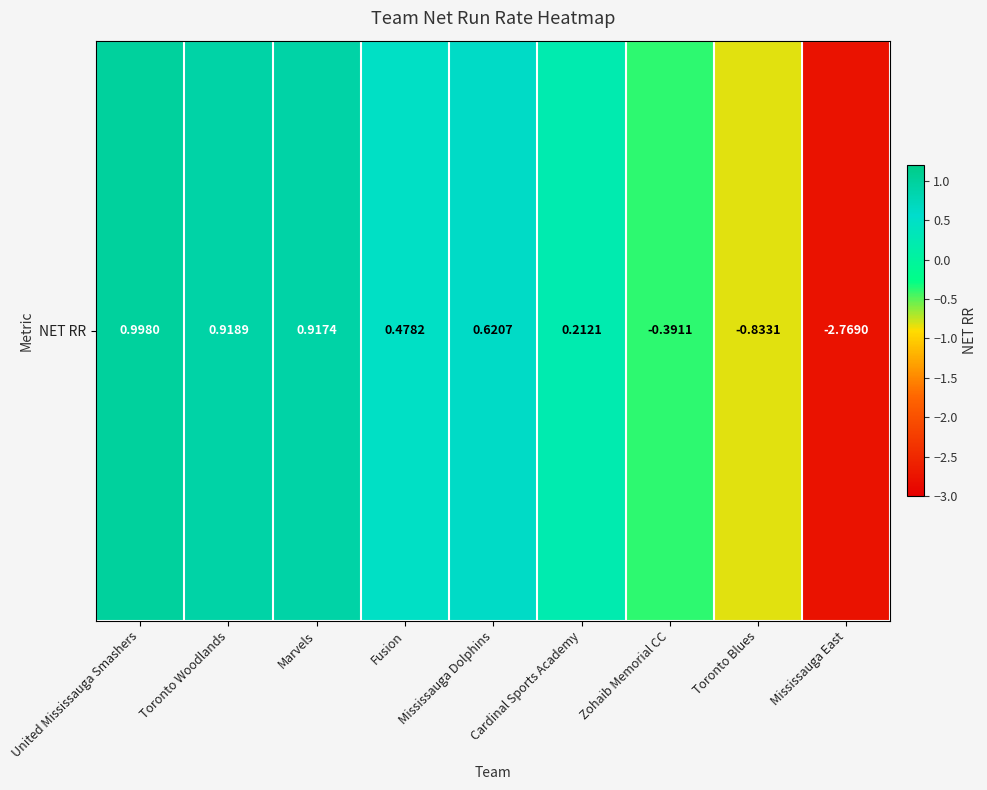

Which has a higher value, Cardinal Sports Academy or Marvels?

Marvels